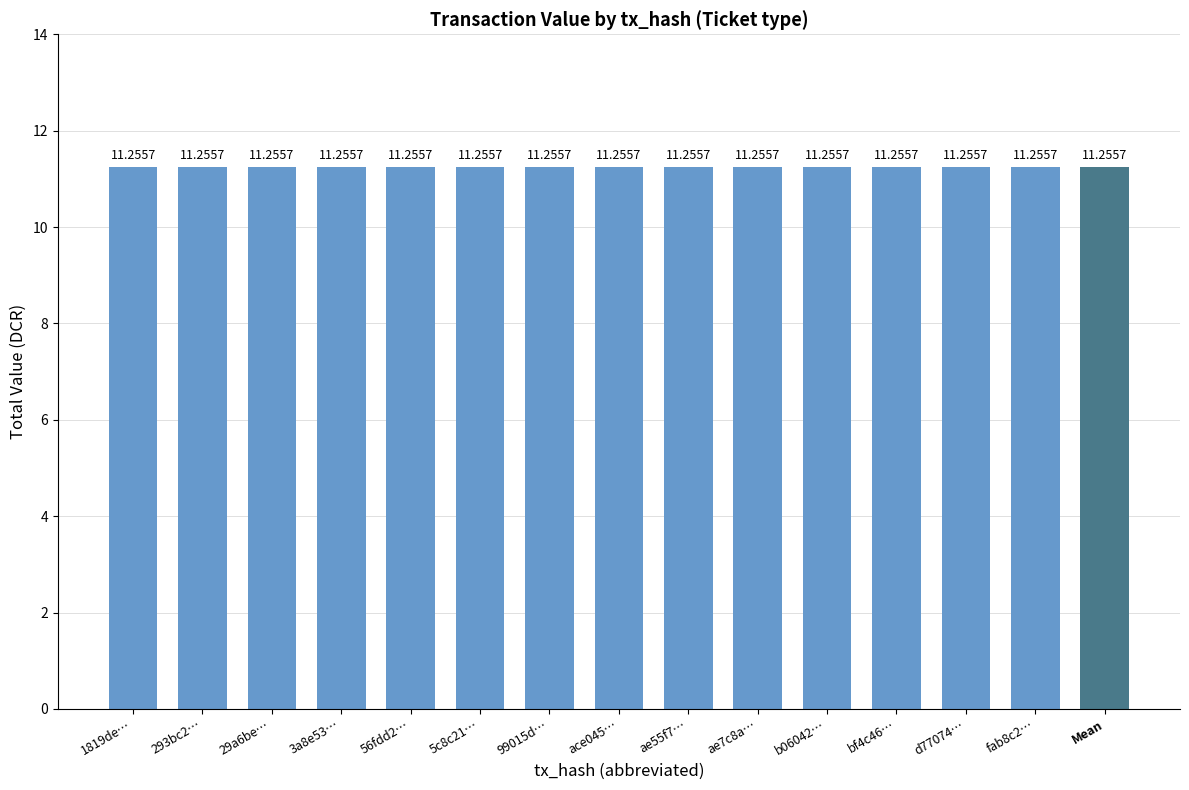

Approximately how many times larger is the value at b06042… compared to ae7c8a…?

1.0